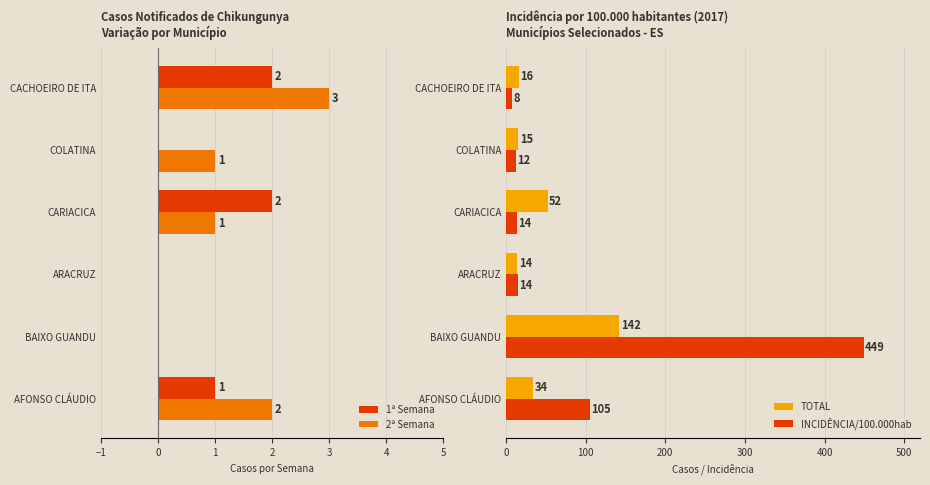

How many bars are there in each group?

4